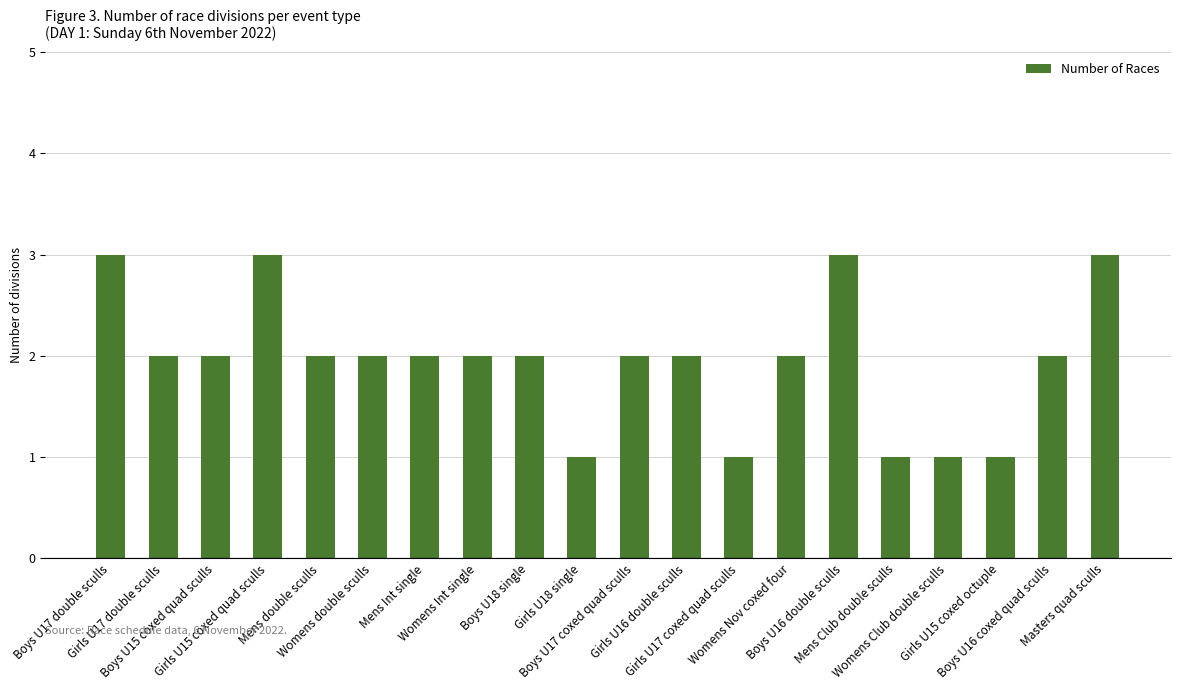

The value at Boys U16 double sculls is 2. True or false?

False